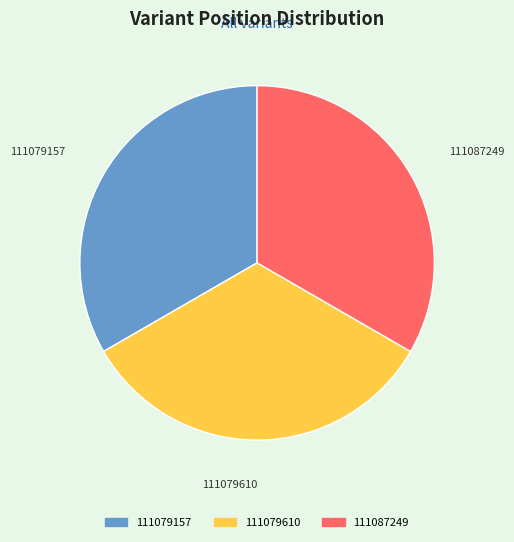

How many segments does this pie chart have?

3